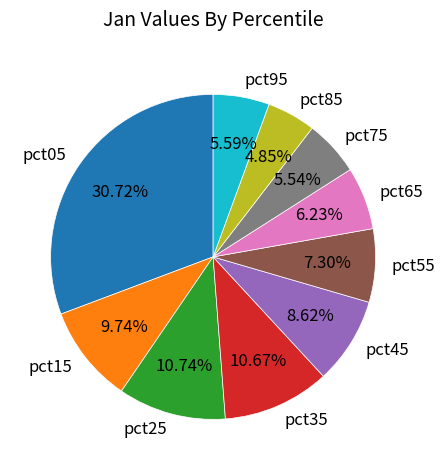

Which category has the smallest portion of the pie?

pct85